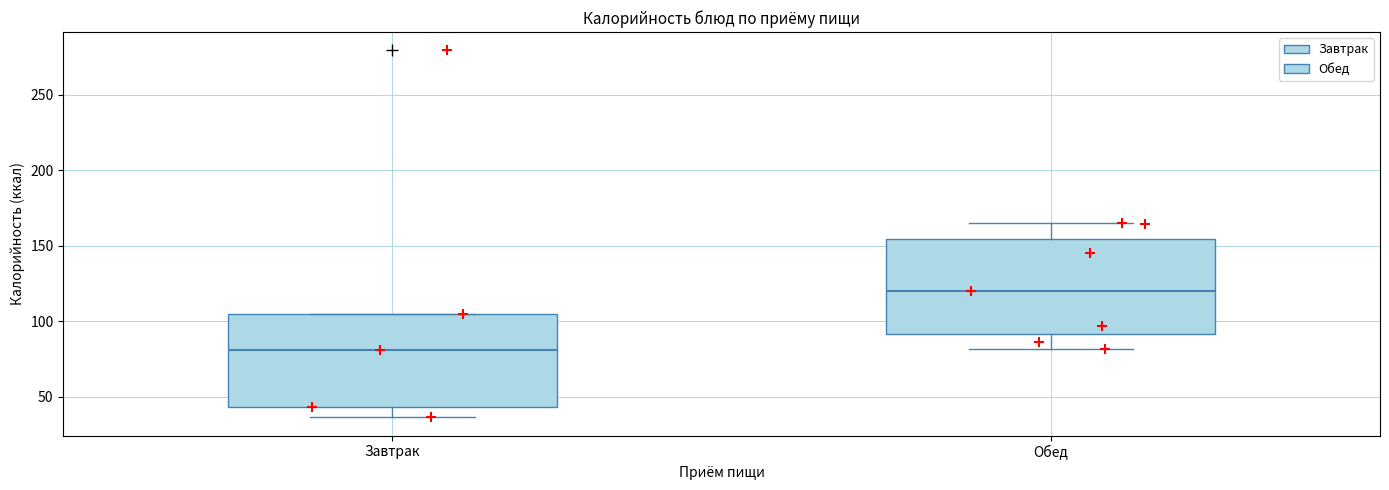

Where does the median line of the box for Обед sit on the y-axis? The values are not printed on the chart, so give them approximately, as read against the axis.

120